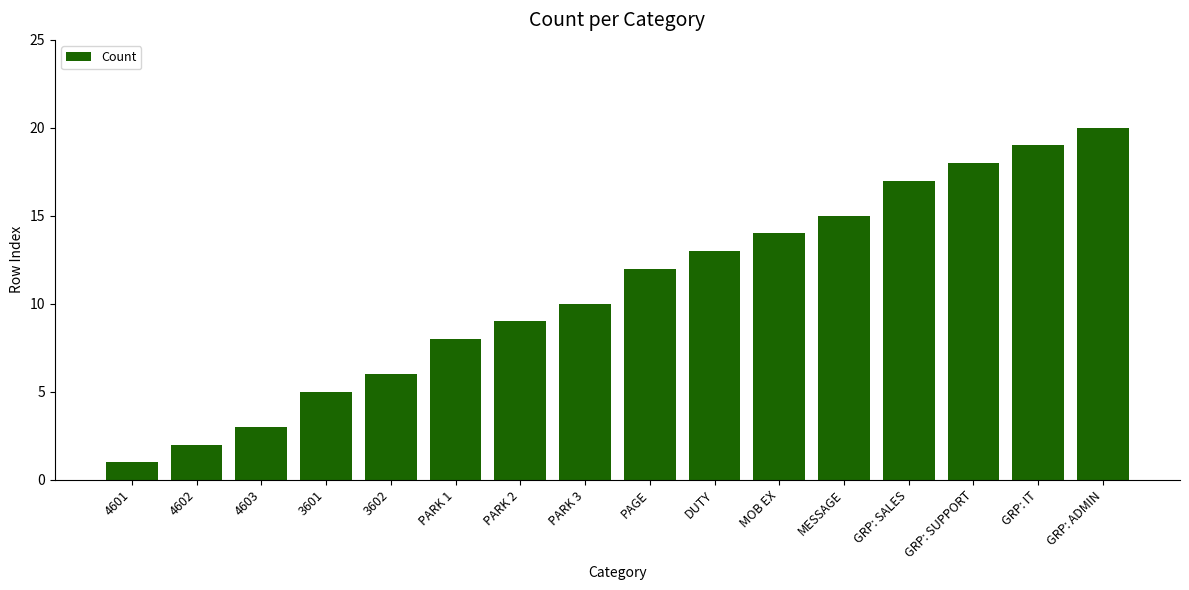

What is the label of the 11th bar from the right?

PARK 1